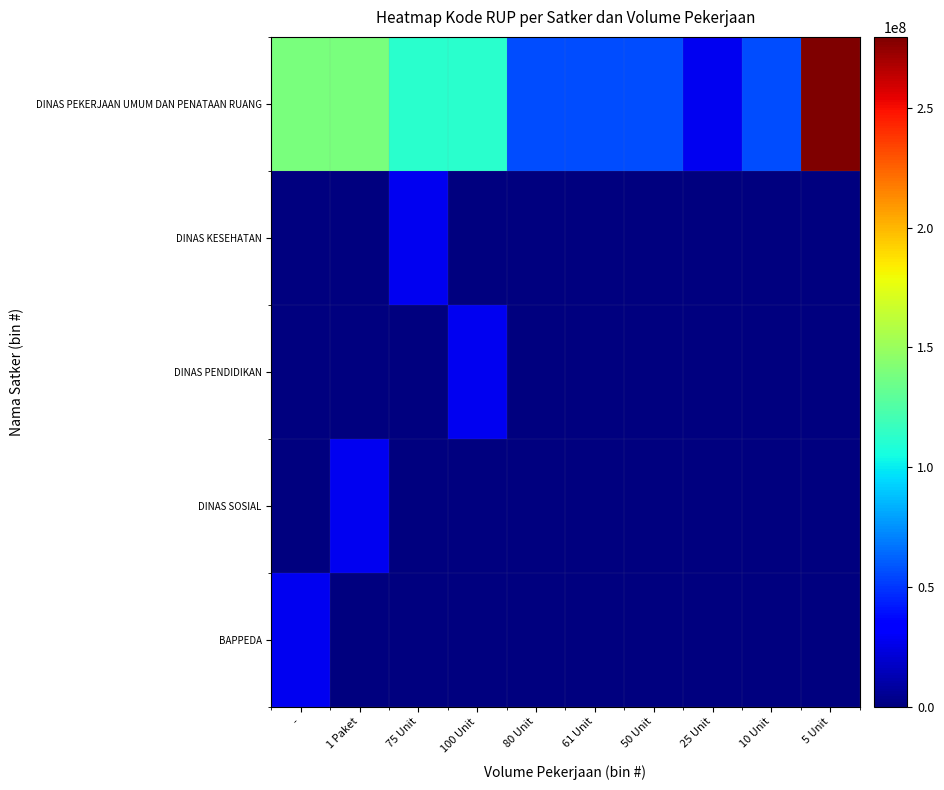

Which series has the largest total across all categories?

DINAS PEKERJAAN UMUM DAN PENATAAN RUANG